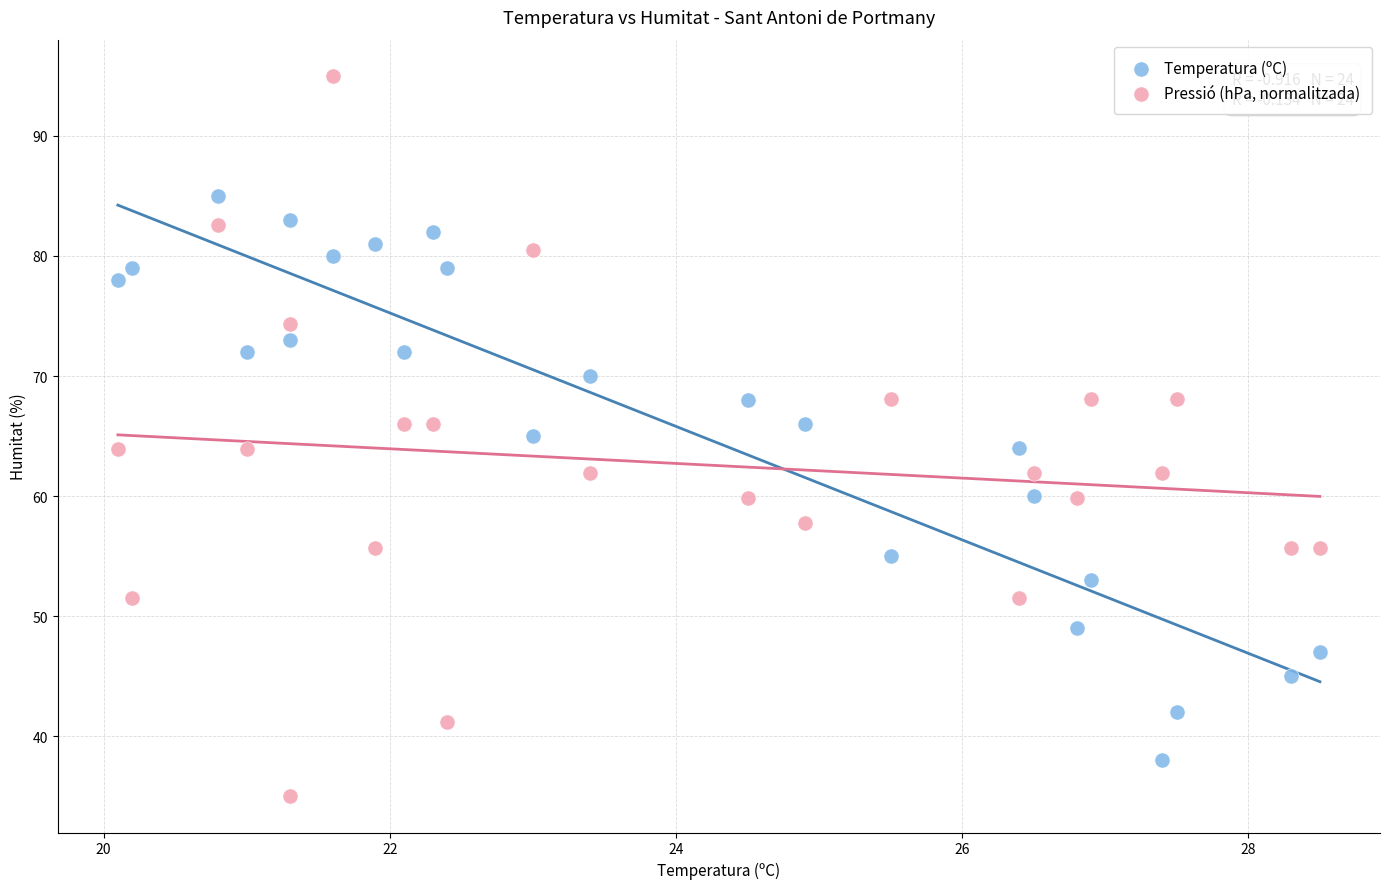

Which series contains the lowest Y value?

Pressió (hPa, normalitzada)